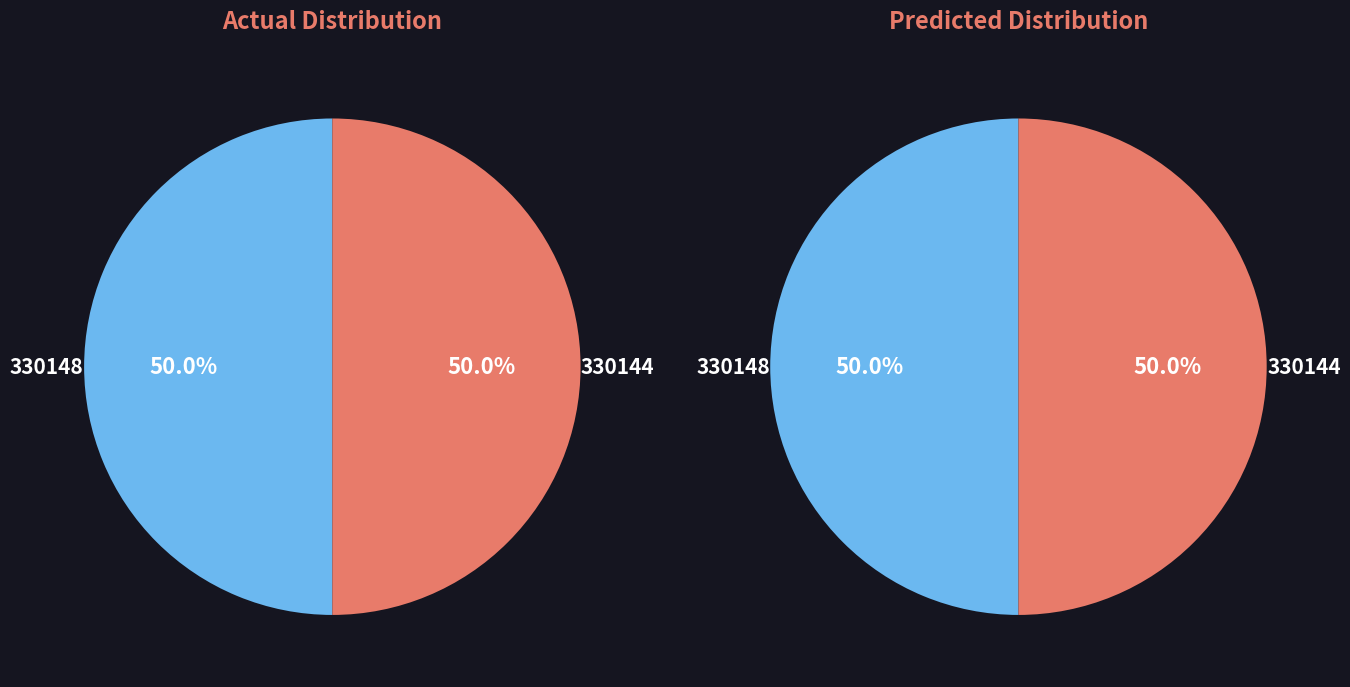

Which category has the biggest portion of the pie?

330148